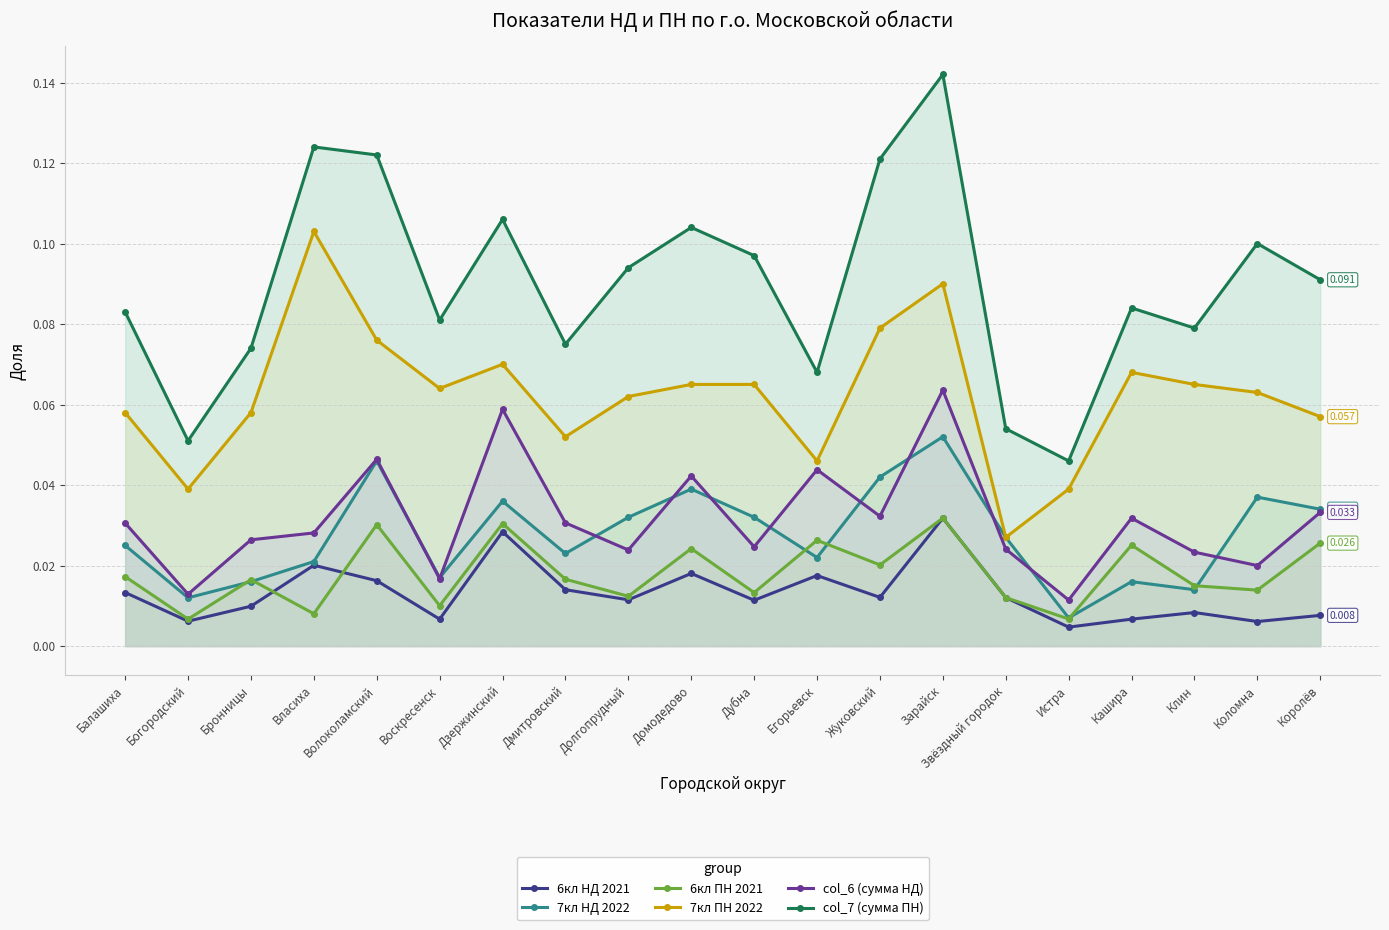

True or false: 6кл НД 2021 has more than 1 interior local peaks.

True